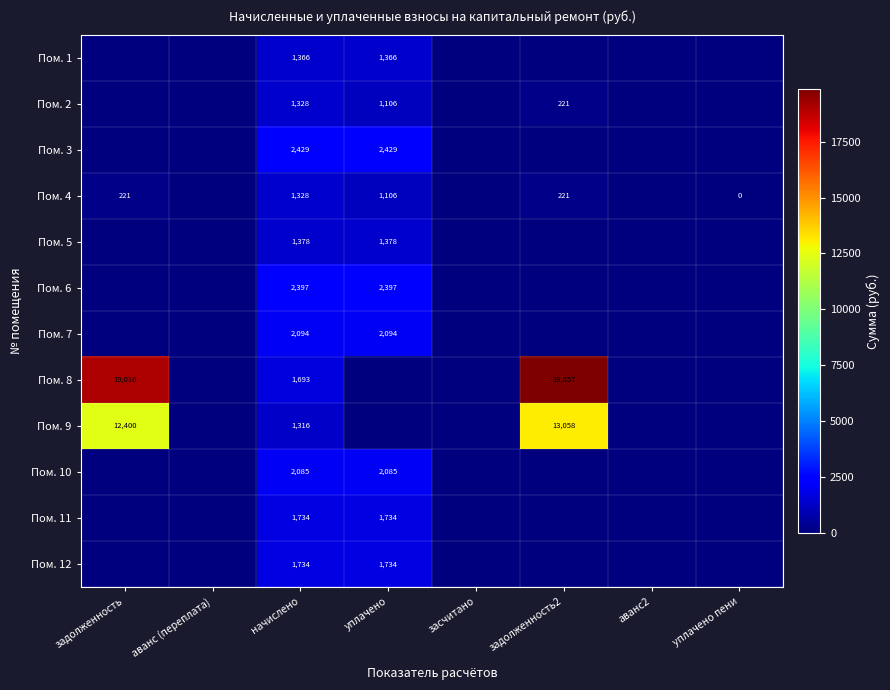

What is the total value across all series at начислено?

20882